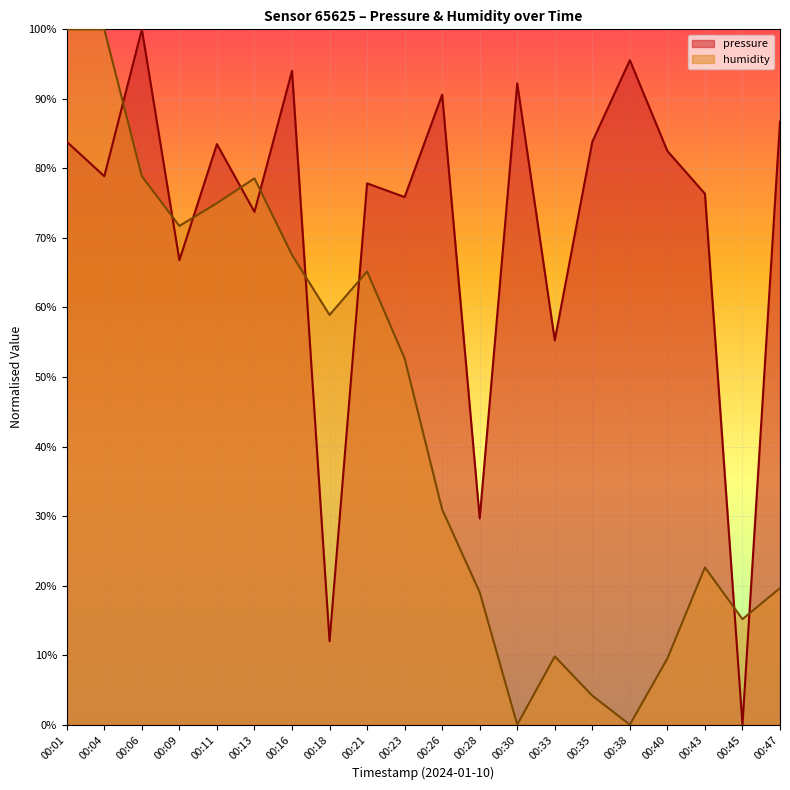

List the series in order of their peak value, lowest first.

pressure, humidity